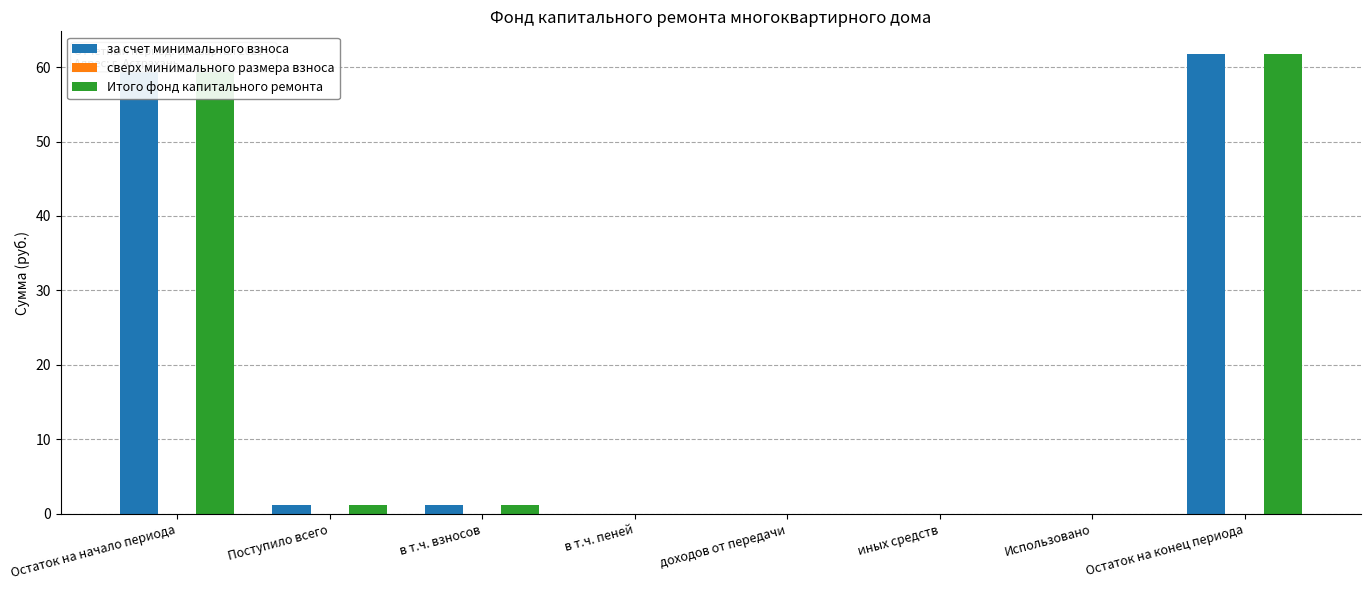

The Итого фонд капитального ремонта series shows 26.6 at иных средств. True or false?

False